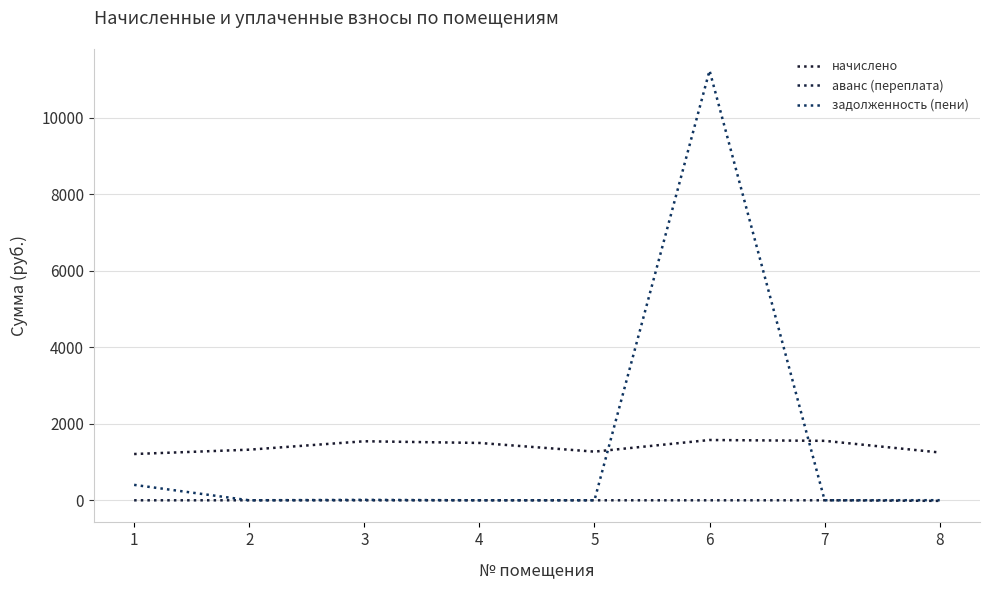

Between 4 and 7, which is larger?

7